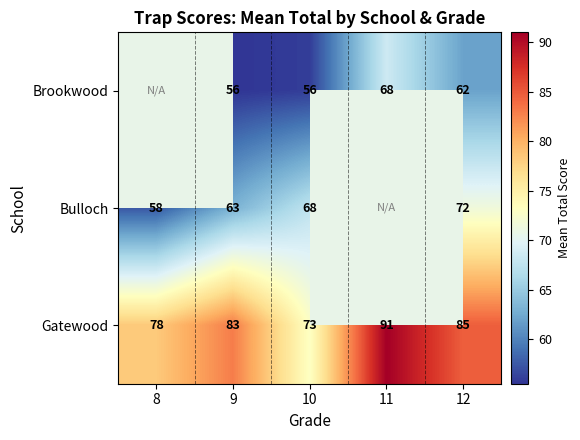

Is it true that Brookwood equals 40.6 at 11?

False